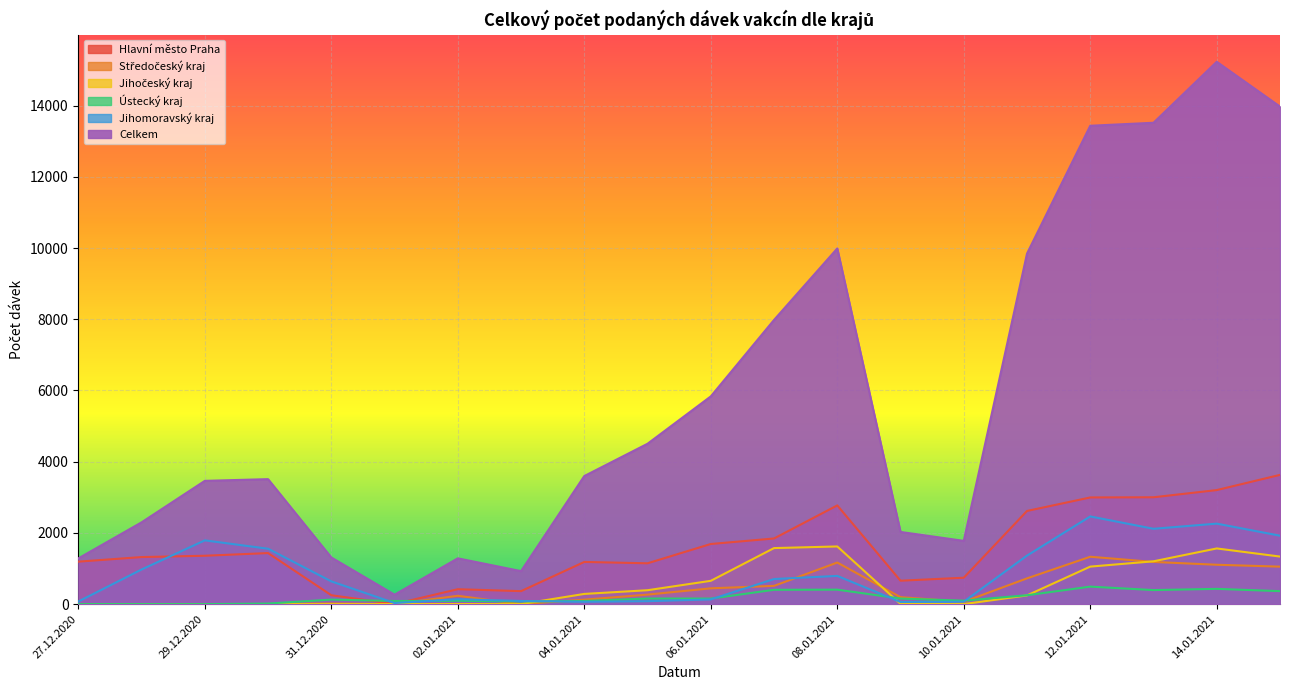

How many values in Jihočeský kraj are above zero?

18